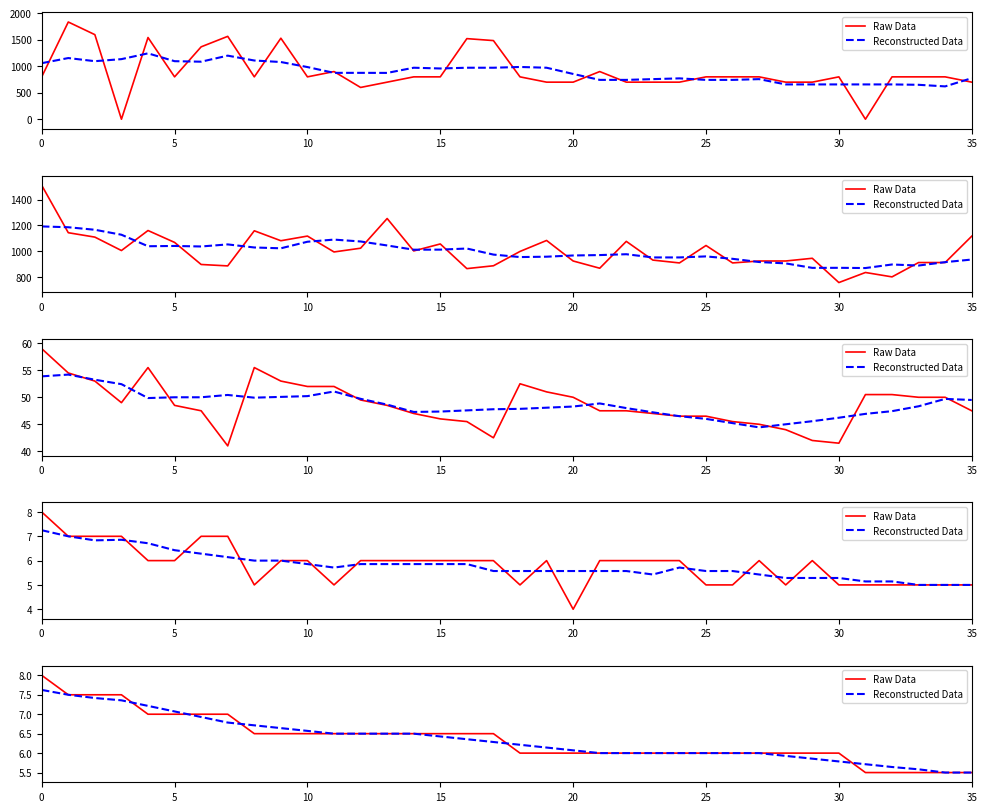

How many data points does each series have?

36